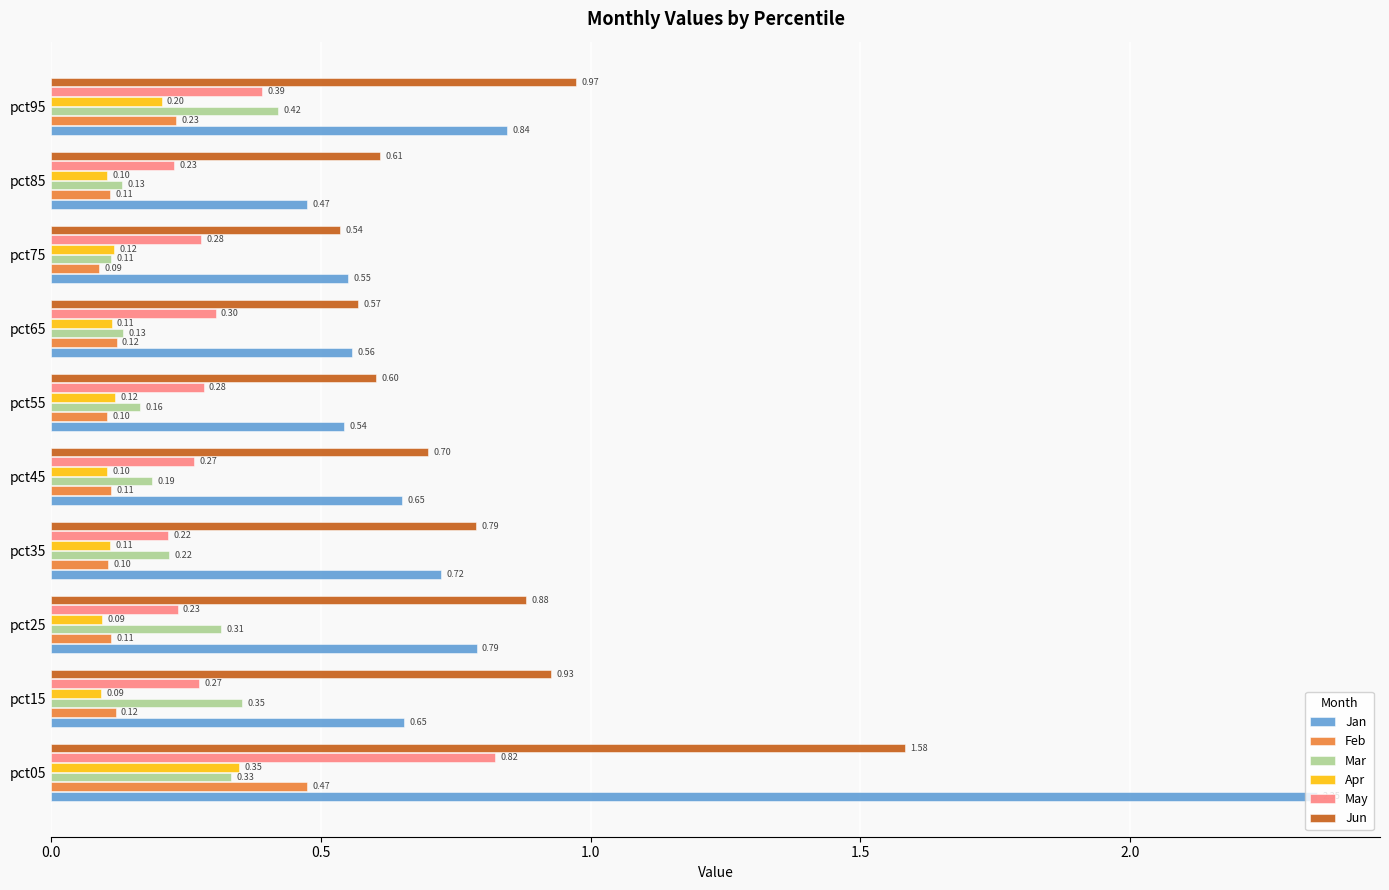

How many Mar values are between 0 and 1?

10